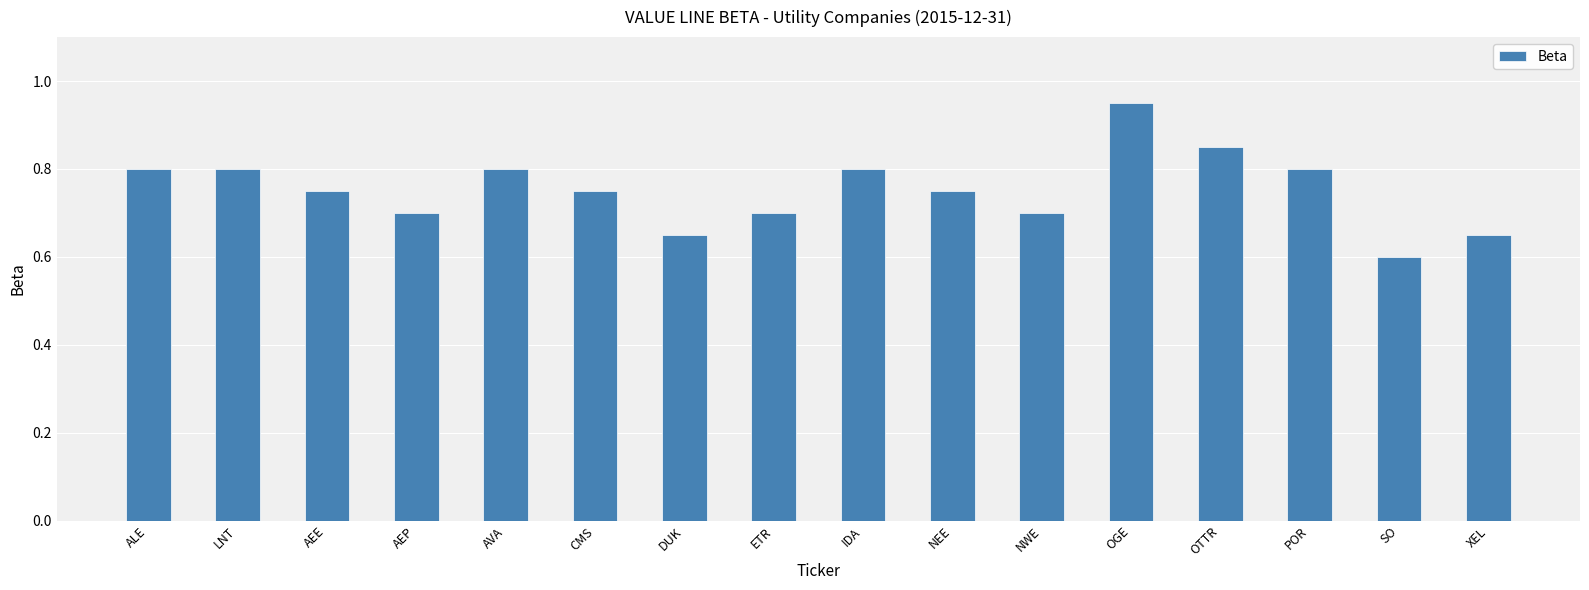

What is the sum of all values?

12.1